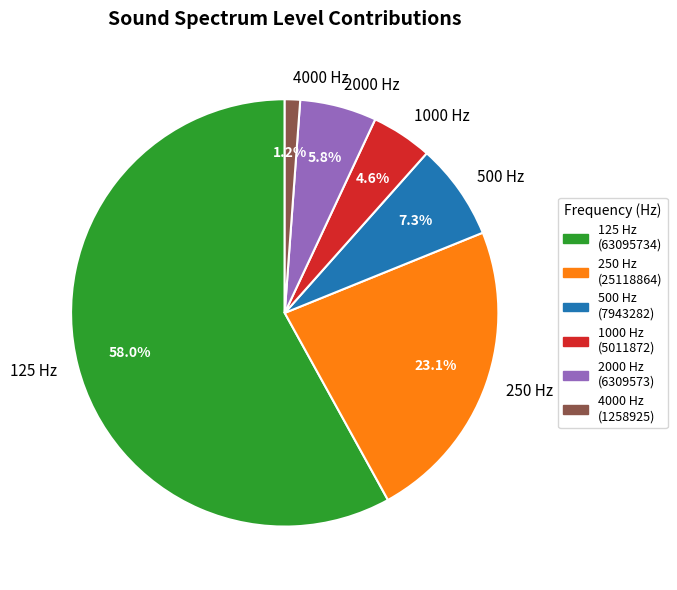

What is the smallest slice in the pie chart?

4000 Hz